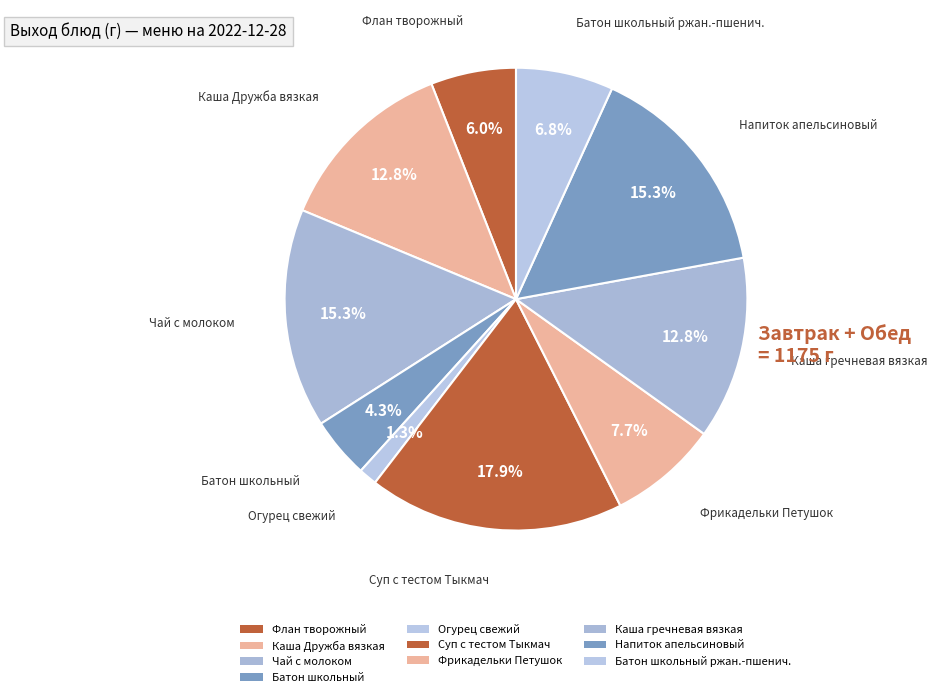

True or false: Флан творожный accounts for 6% of the total.

True